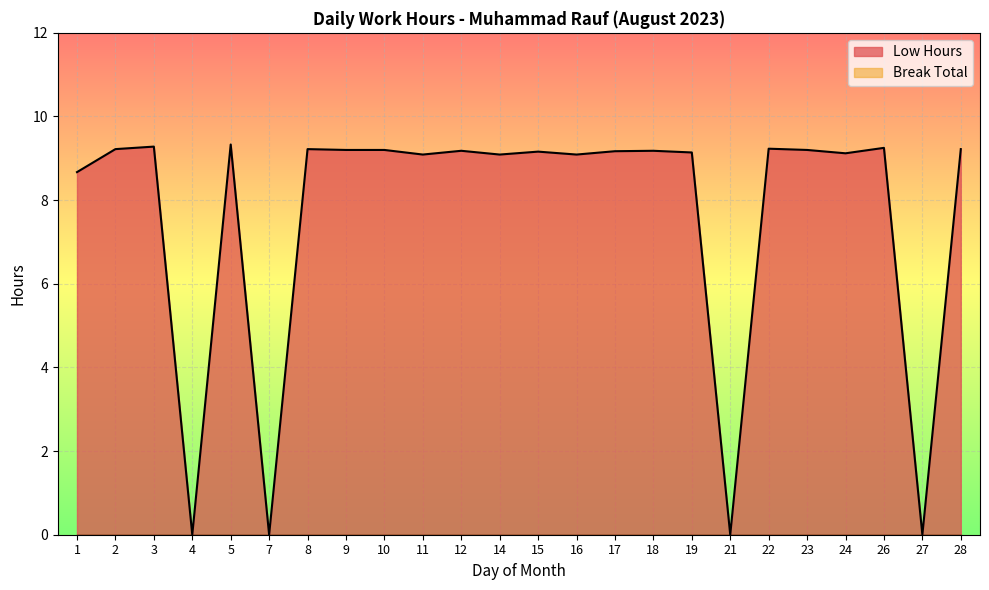

True or false: there are more than 2 points higher than both neighbors.

True